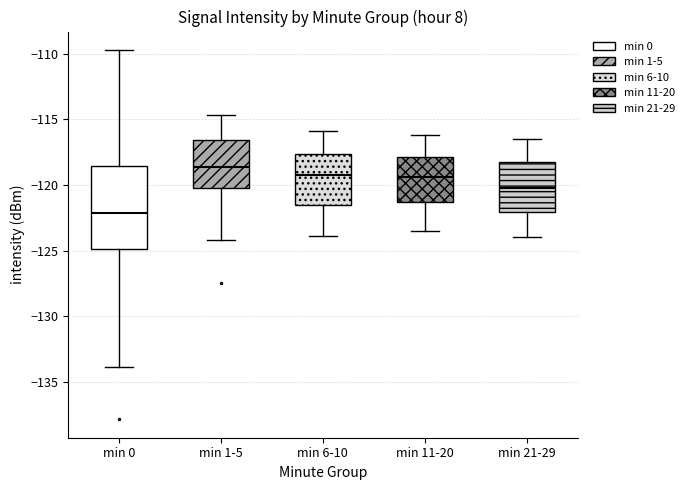

Which box's median line is the highest?

min 1-5